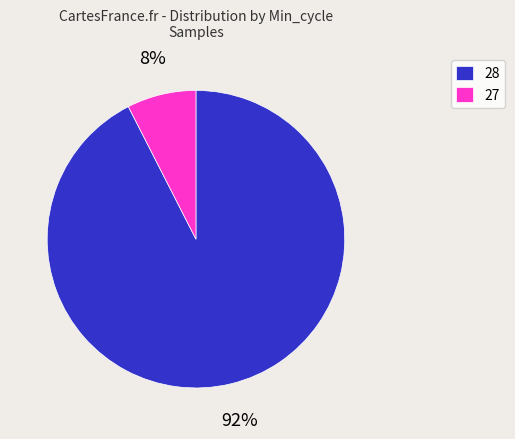

Which has a higher value, 28 or 27?

28